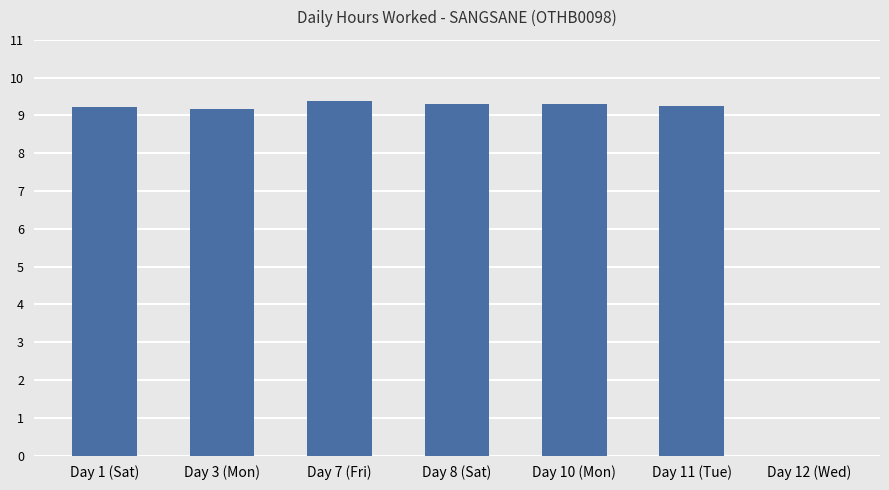

Reading left to right, transcribe all the data shown in this chart.

9.2	9.2	9.4	9.3	9.3	9.2	0.0